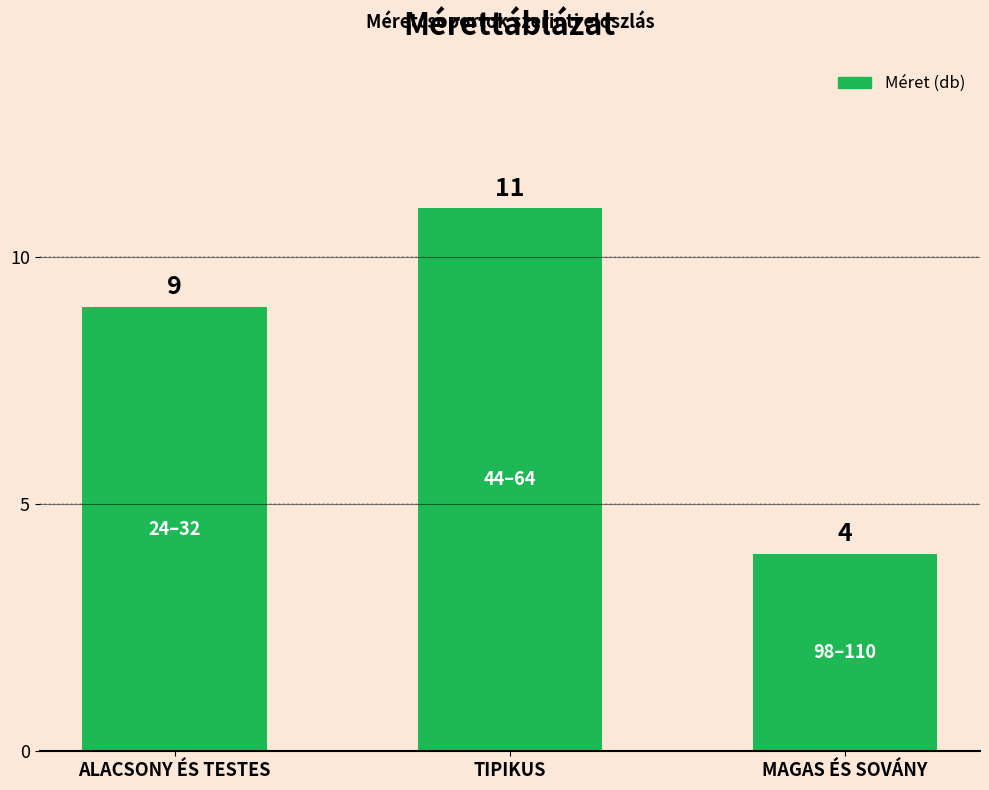

Reading left to right, list all the values displayed in this chart.

ALACSONY ÉS TESTES=9	TIPIKUS=11	MAGAS ÉS SOVÁNY=4